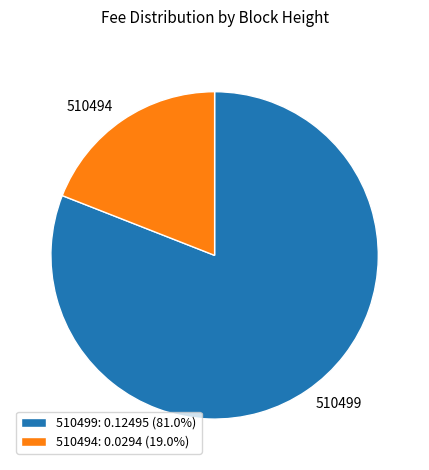

Is the sum of 510499: 0.12495 (81.0%) and 510494: 0.0294 (19.0%) greater than half?

Yes